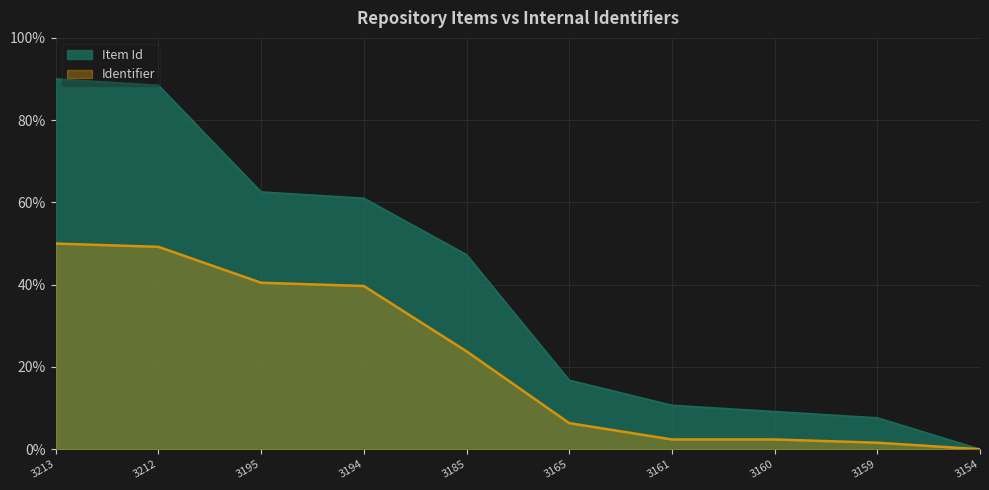

Which has a higher value, 3154 or 3165?

3165